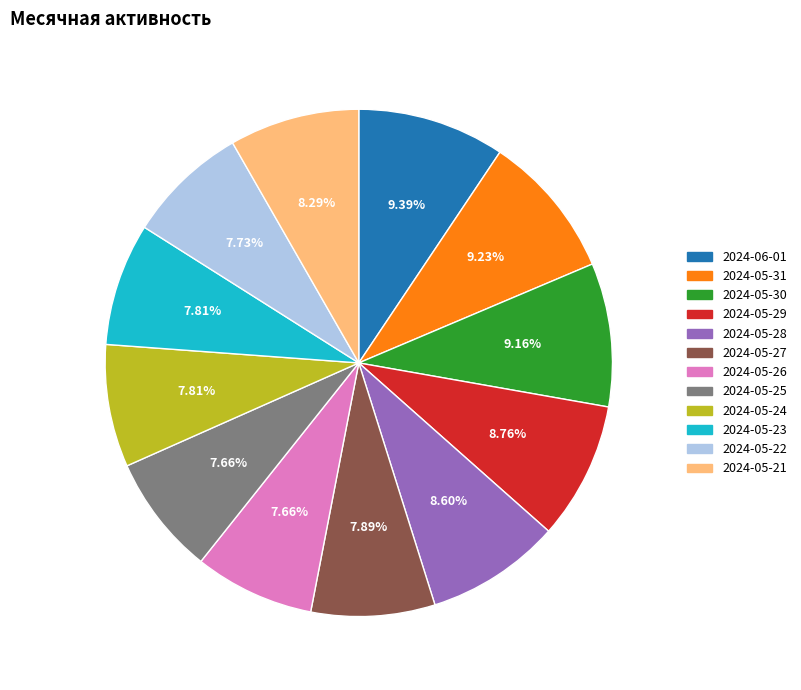

How many segments does this pie chart have?

12